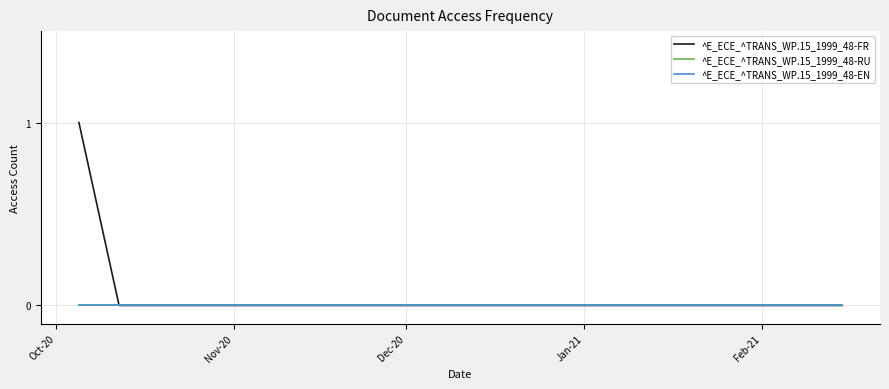

Rank the series by their maximum value, from lowest to highest.

^E_ECE_^TRANS_WP.15_1999_48-RU, ^E_ECE_^TRANS_WP.15_1999_48-EN, ^E_ECE_^TRANS_WP.15_1999_48-FR